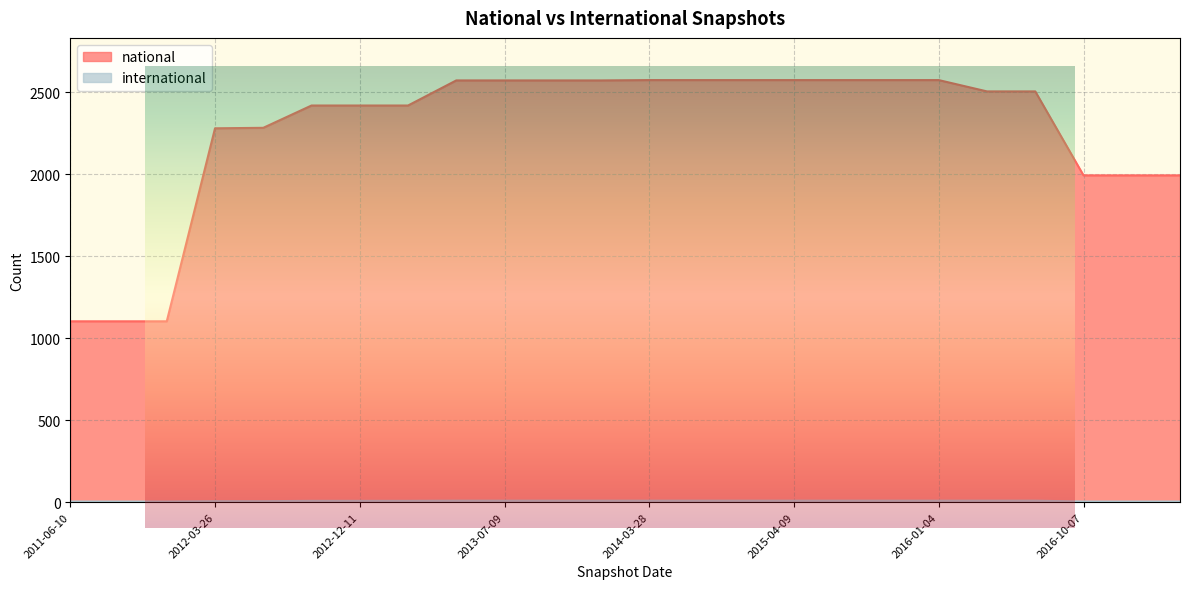

True or false: international and national intersect in this chart.

False